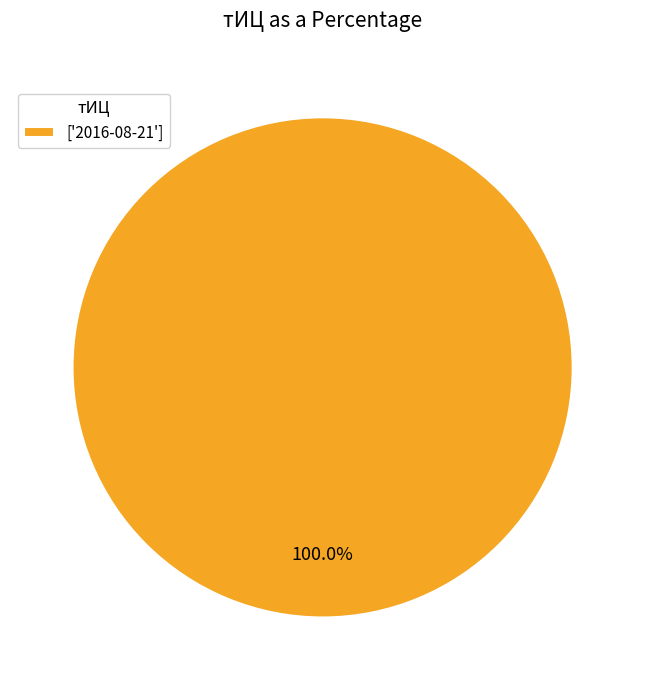

Which category accounts for the majority?

['2016-08-21']